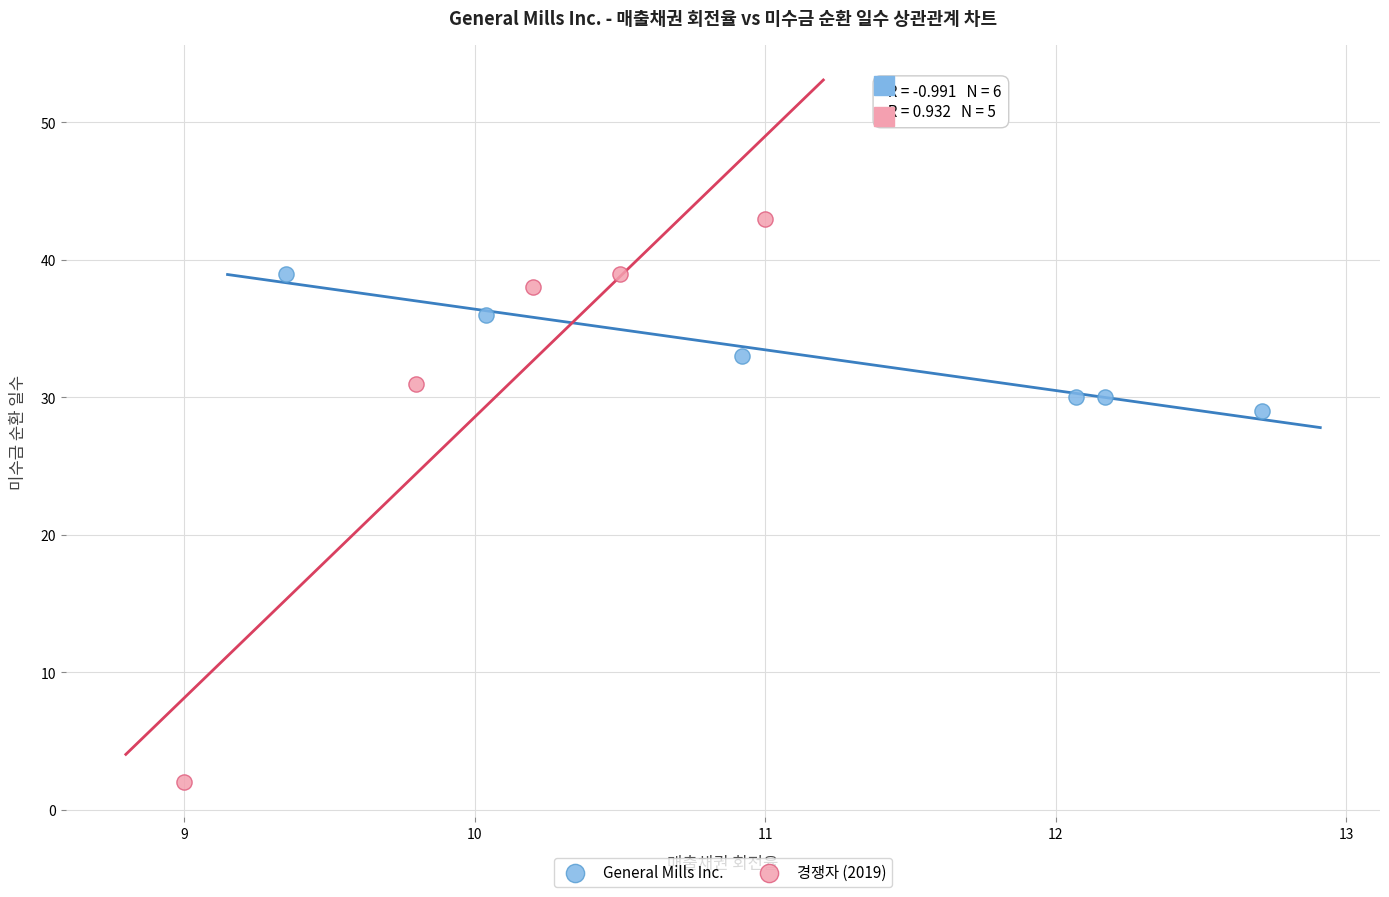

Which series contains the highest Y value?

경쟁자 (2019)